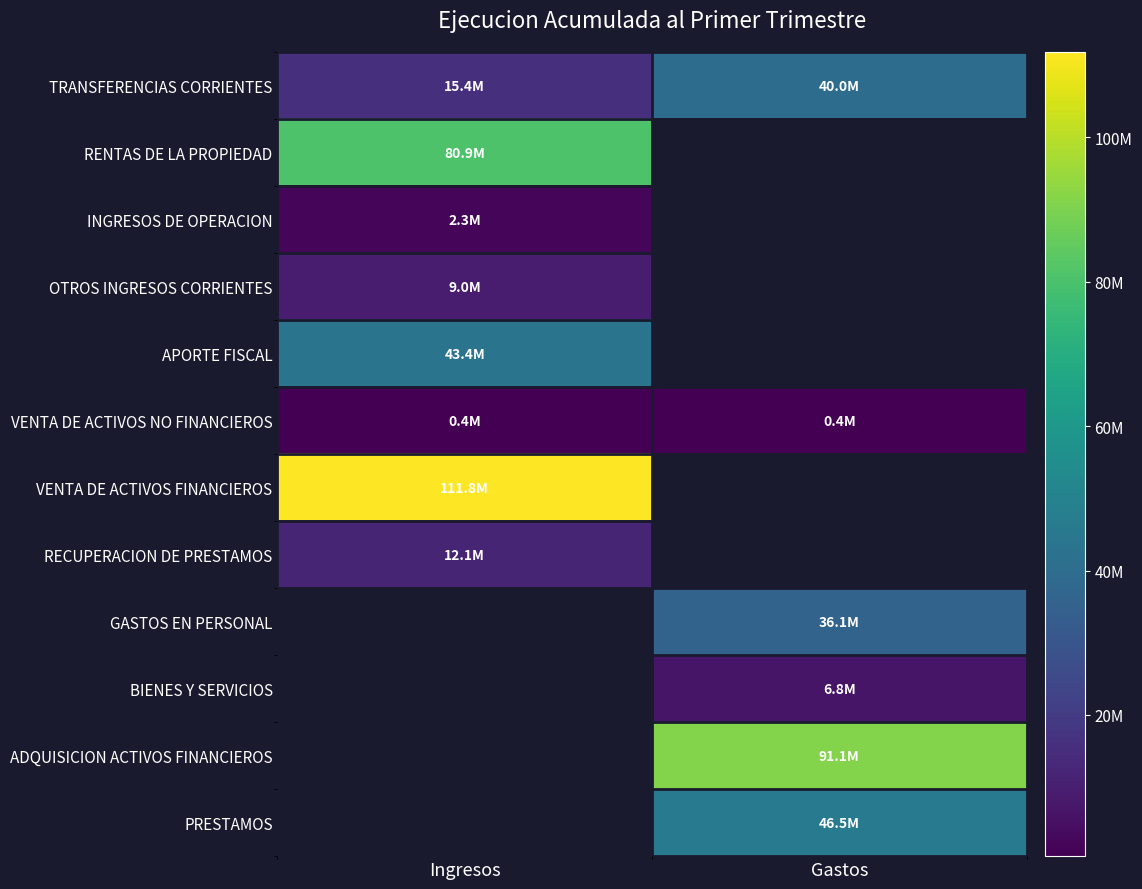

Rank the categories by VENTA DE ACTIVOS FINANCIEROS value from highest to lowest.

Ingresos, Gastos